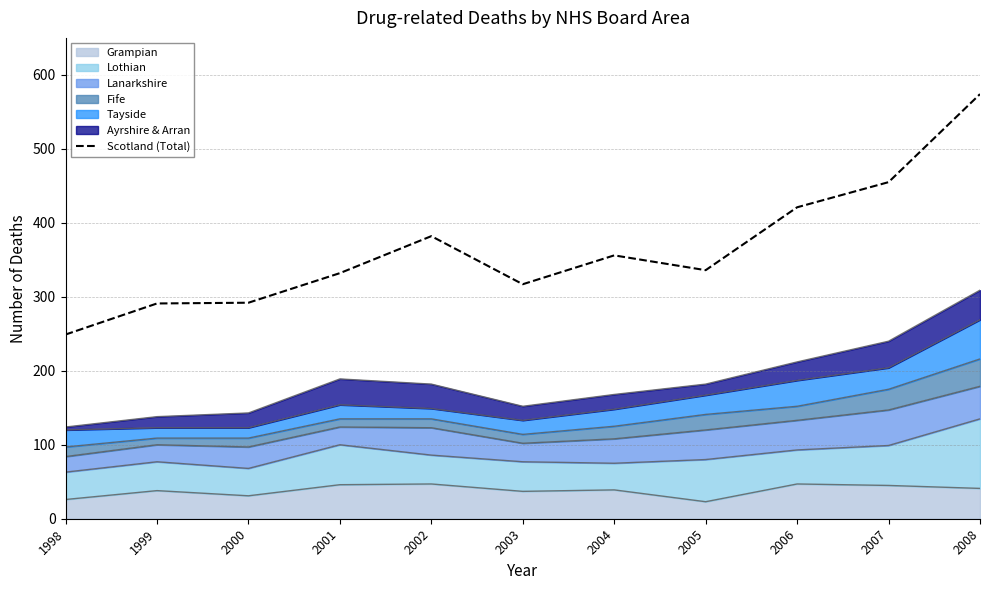

The chart shows a value of 291 at 1999. True or false?

True